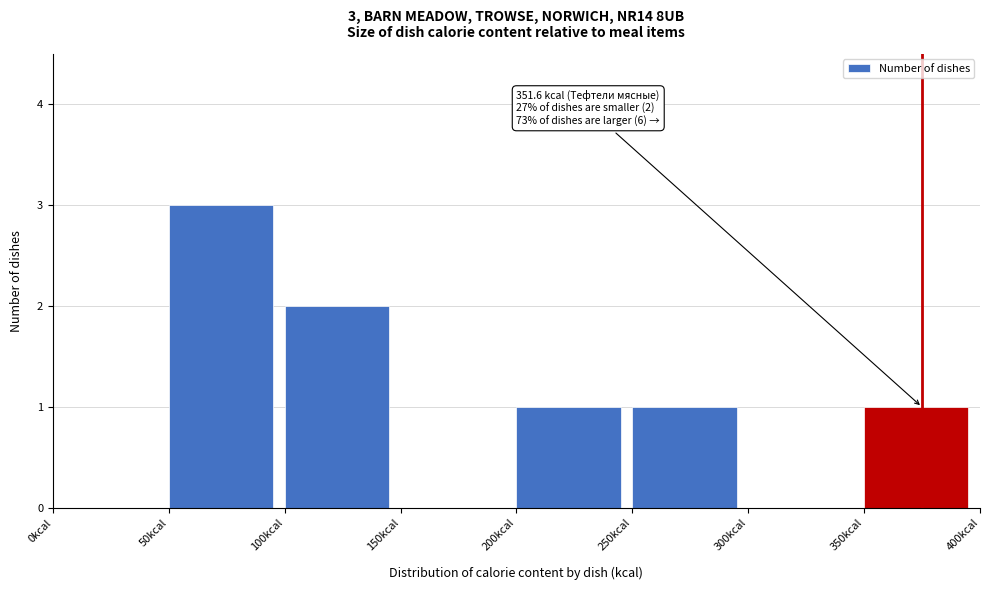

Over which range of the x-axis is the bar tallest?

50 to 100